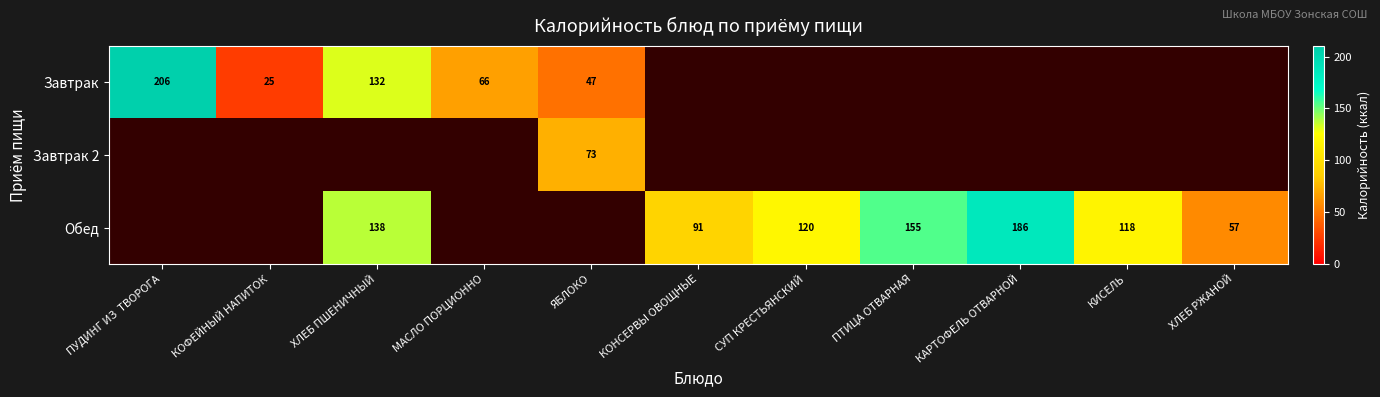

The value of Завтрак at КОФЕЙНЫЙ НАПИТОК is 25. True or false?

True